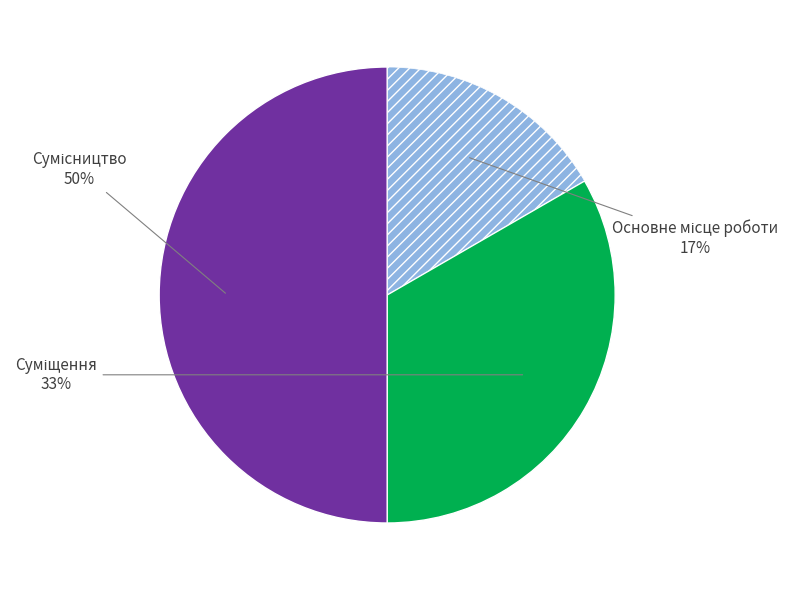

How many slices are in this pie chart?

3